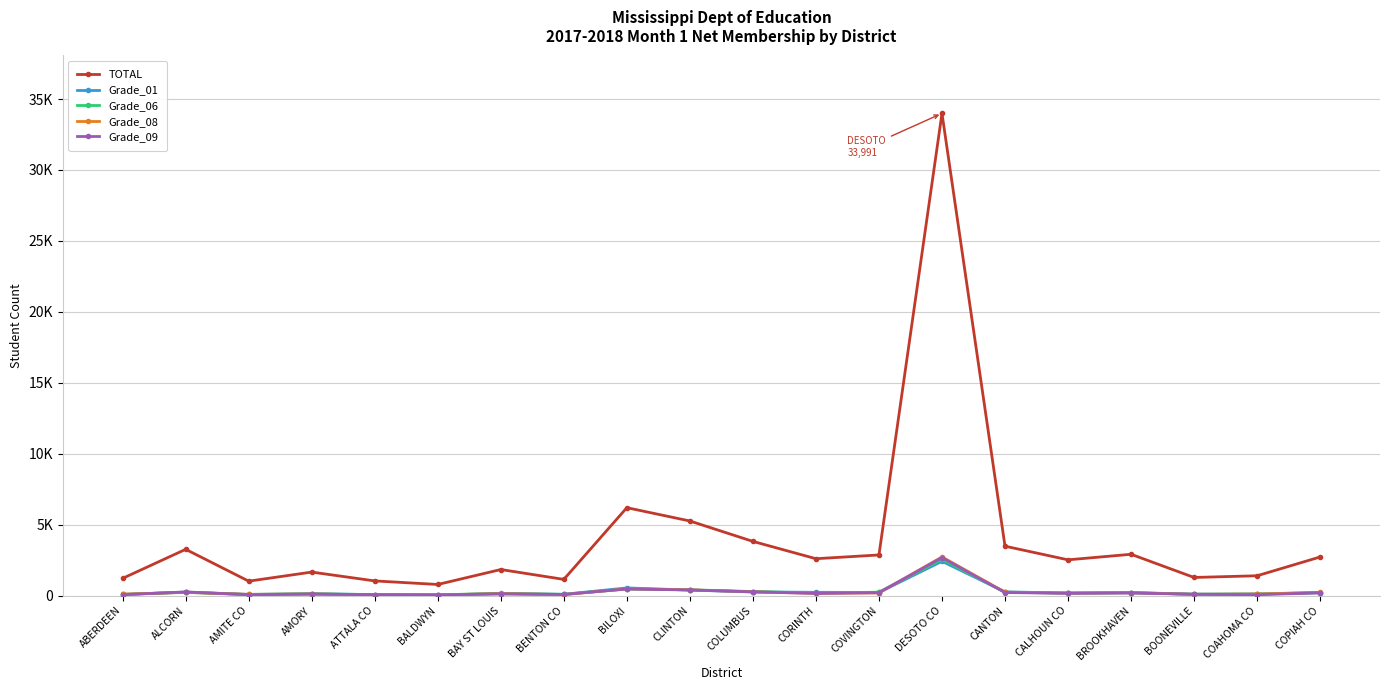

What is the label of the 4th point from the left?

AMORY